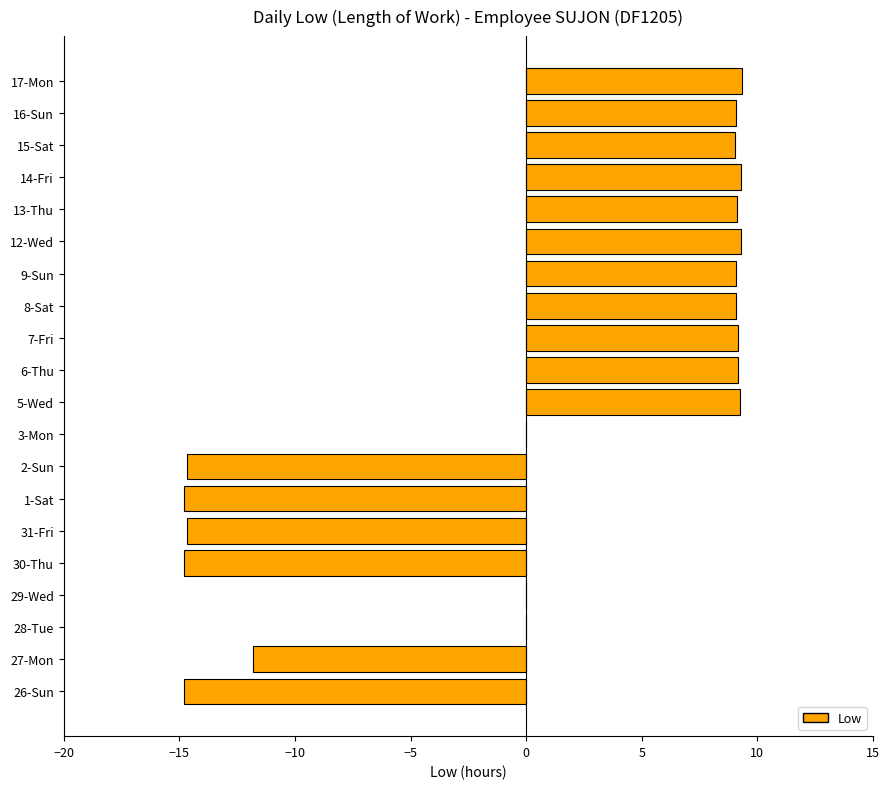

Are the bars horizontal?

Yes